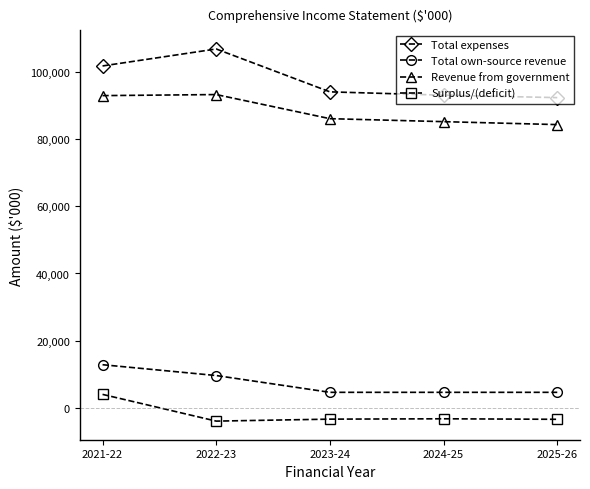

What is the average value of the Revenue from government series?

88392